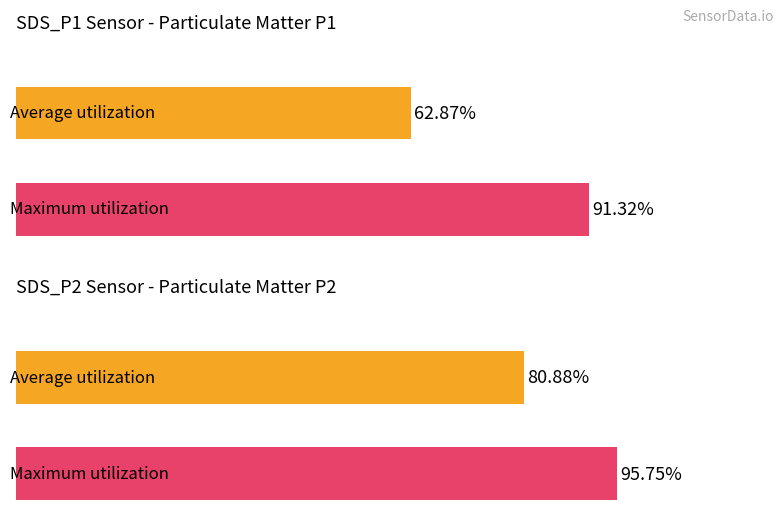

Does the chart contain any negative values?

No